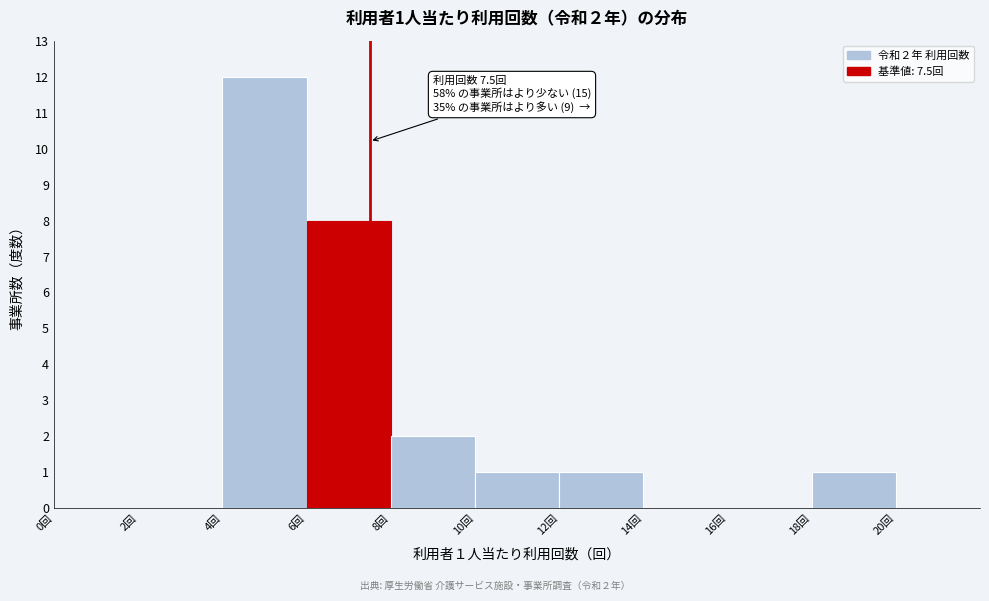

Which range on the x-axis has the tallest bar?

4 to 6